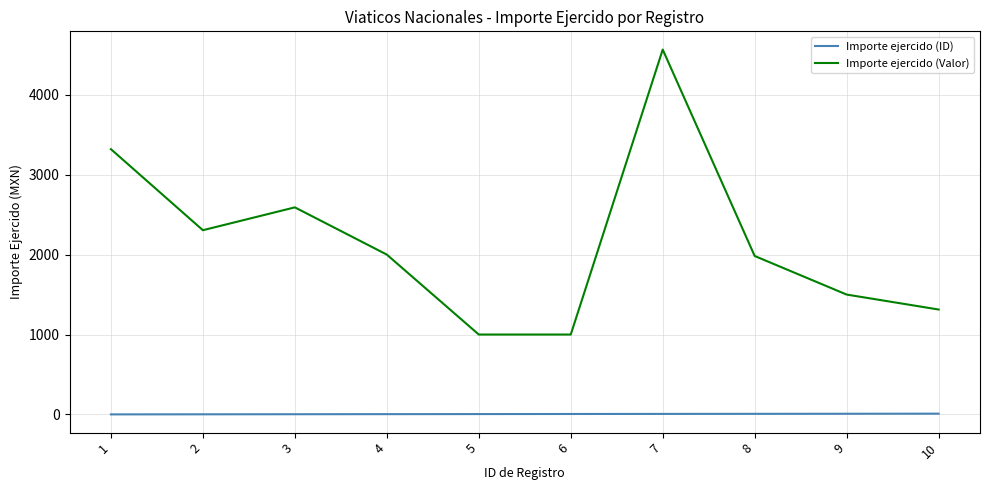

Count the Importe ejercido (ID) values in the range 3 to 8.

6